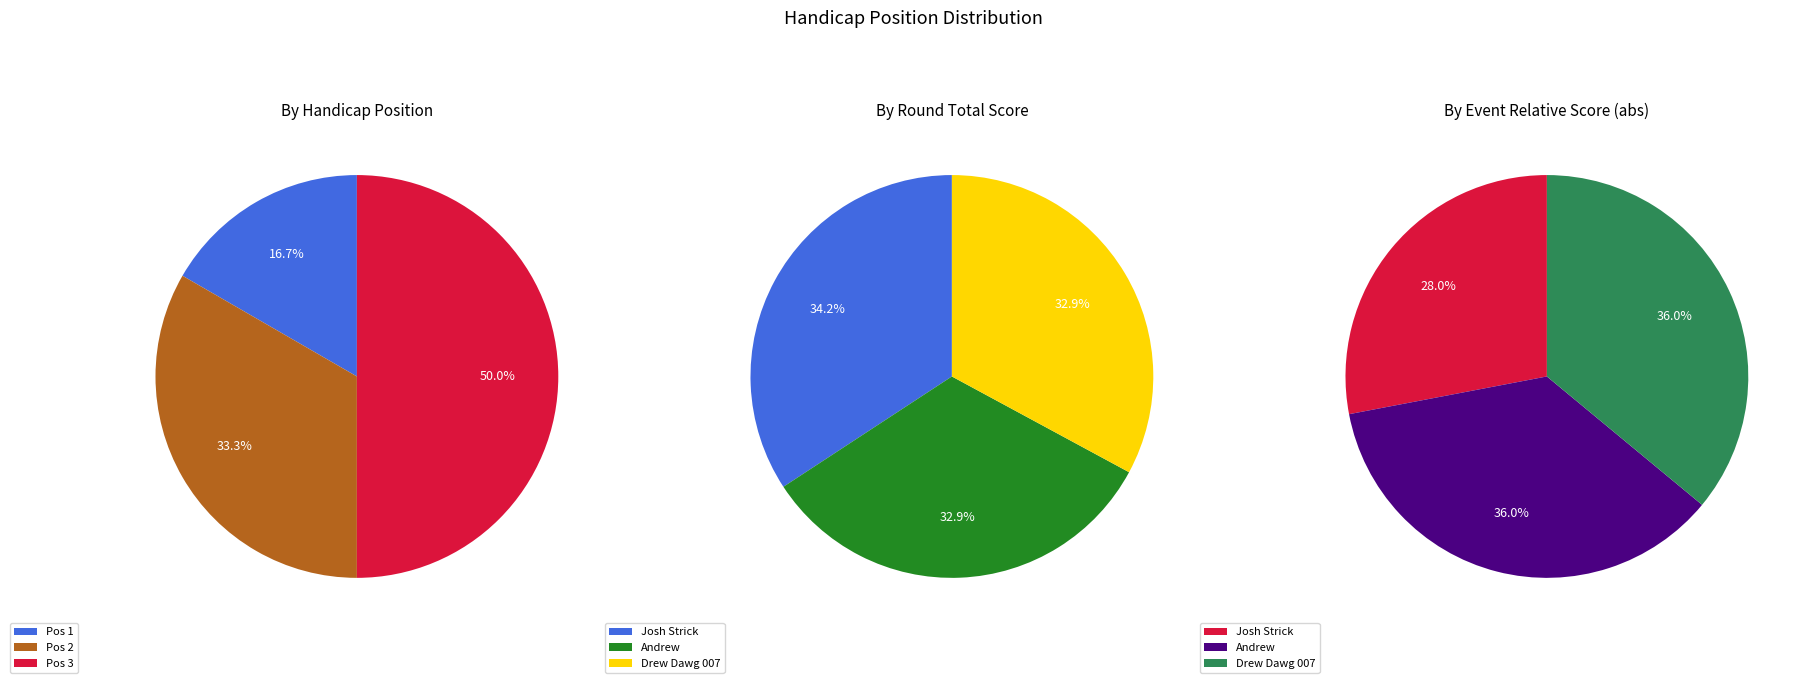

To the nearest percent, what is the combined percentage of Drew Dawg 007 and Josh Strick?

67%